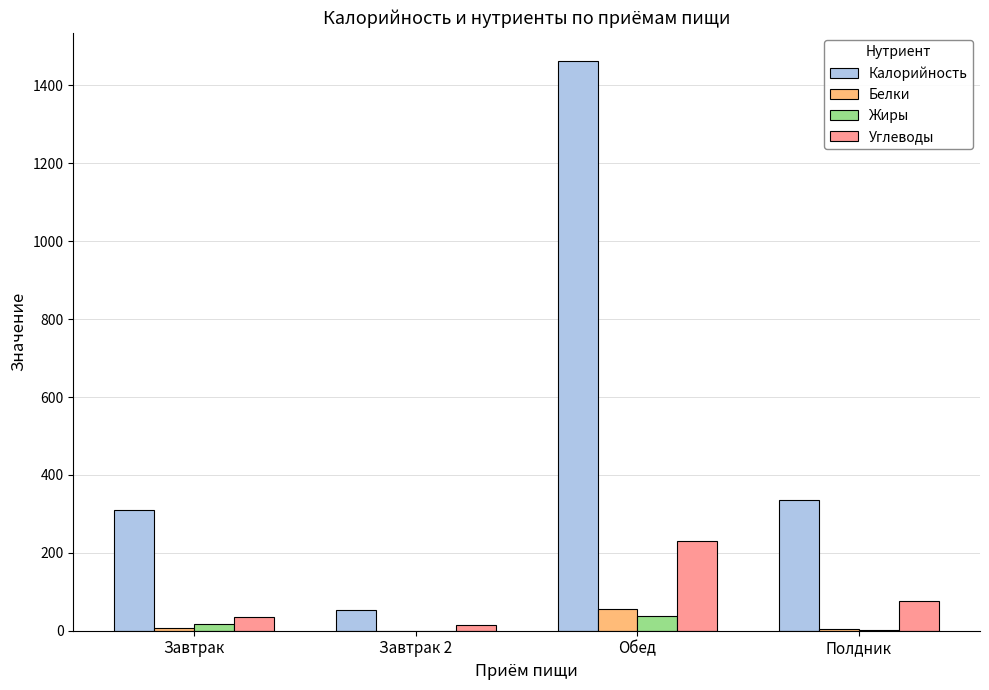

What is the difference between the Углеводы values at Обед and Завтрак 2?

216